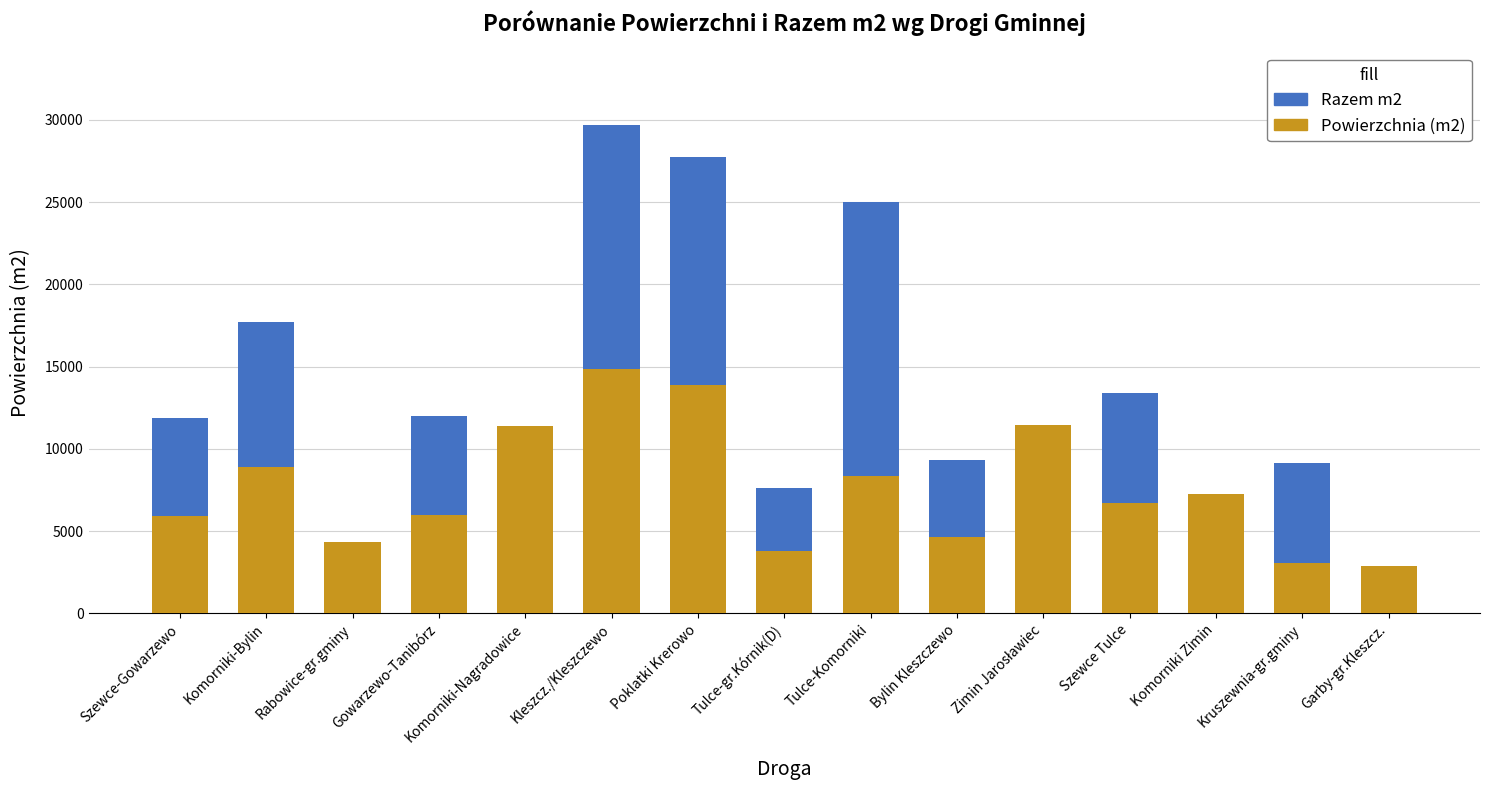

Where is Razem m2 nearest to the value 16290?

Komorniki-Bylin